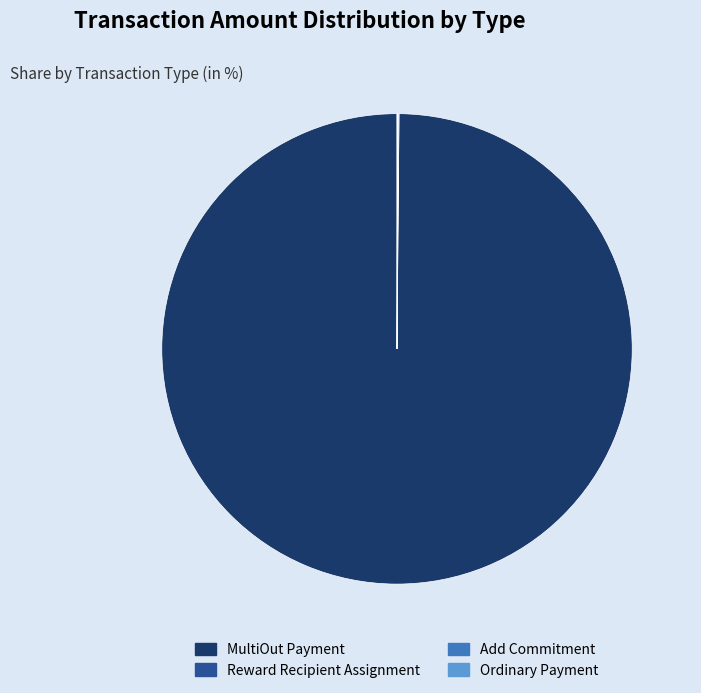

Which category accounts for the majority?

MultiOut Payment